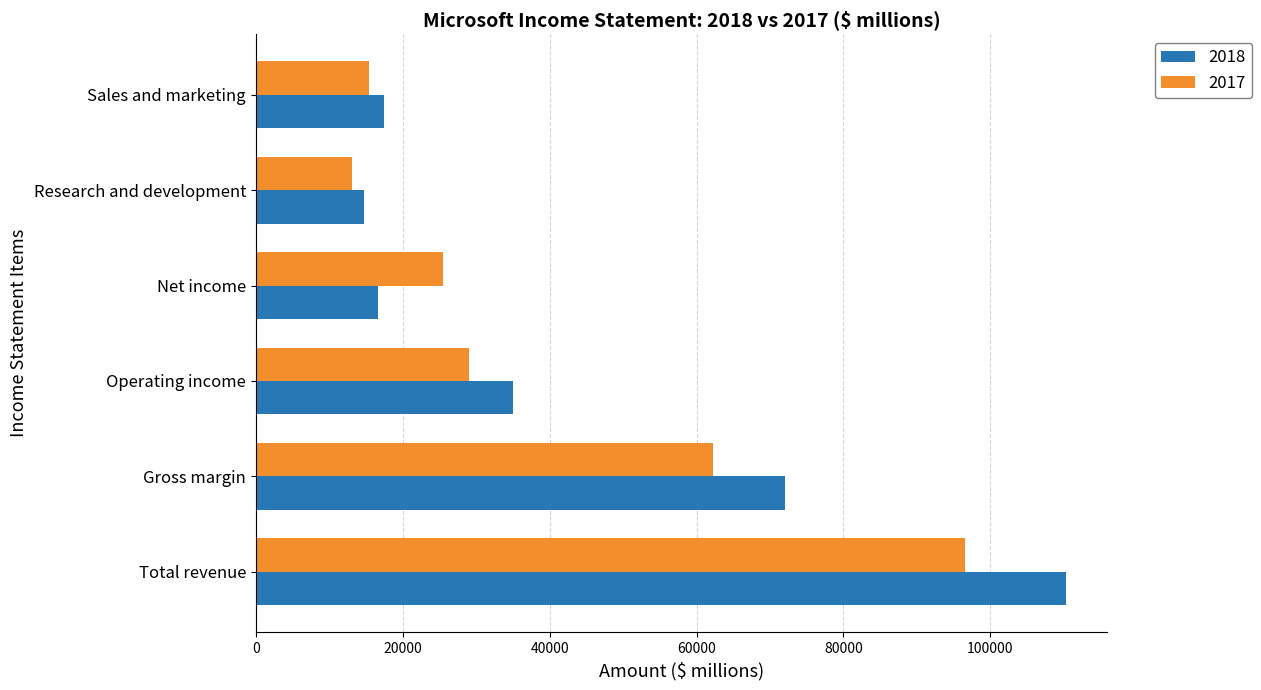

At Gross margin, list the series in order from largest to smallest.

2018, 2017